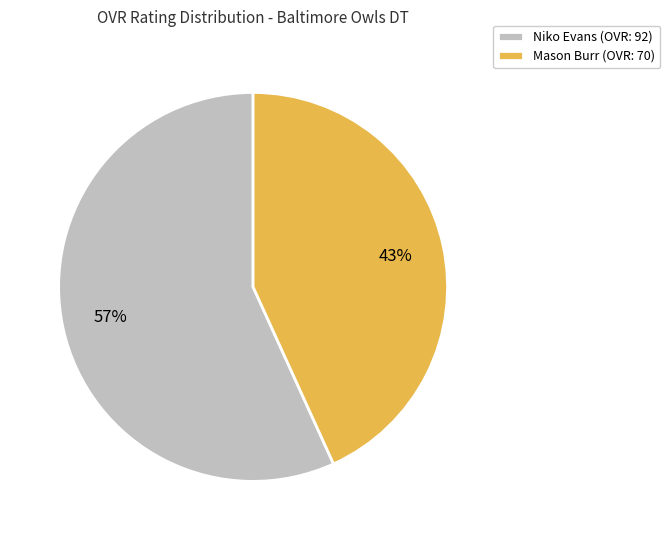

Rank the categories by value from lowest to highest.

Mason Burr, Niko Evans